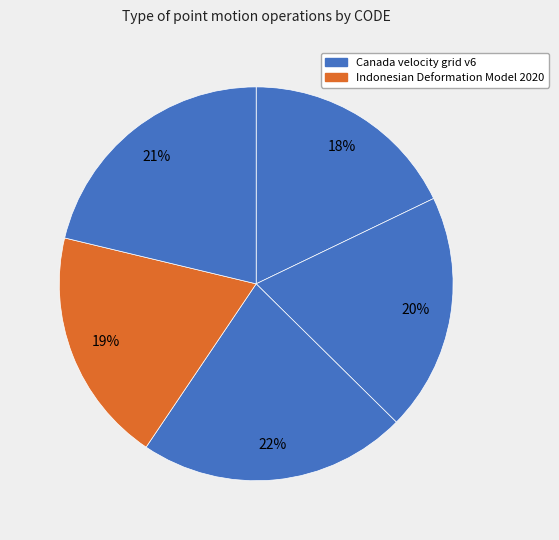

How many segments does this pie chart have?

5